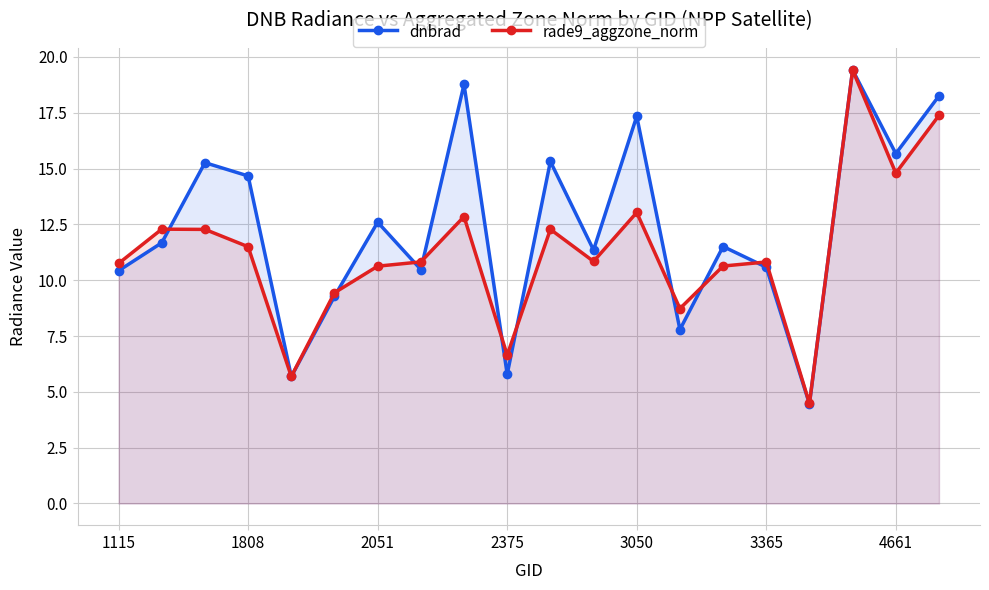

How many values in the dnbrad series are below 11?

8